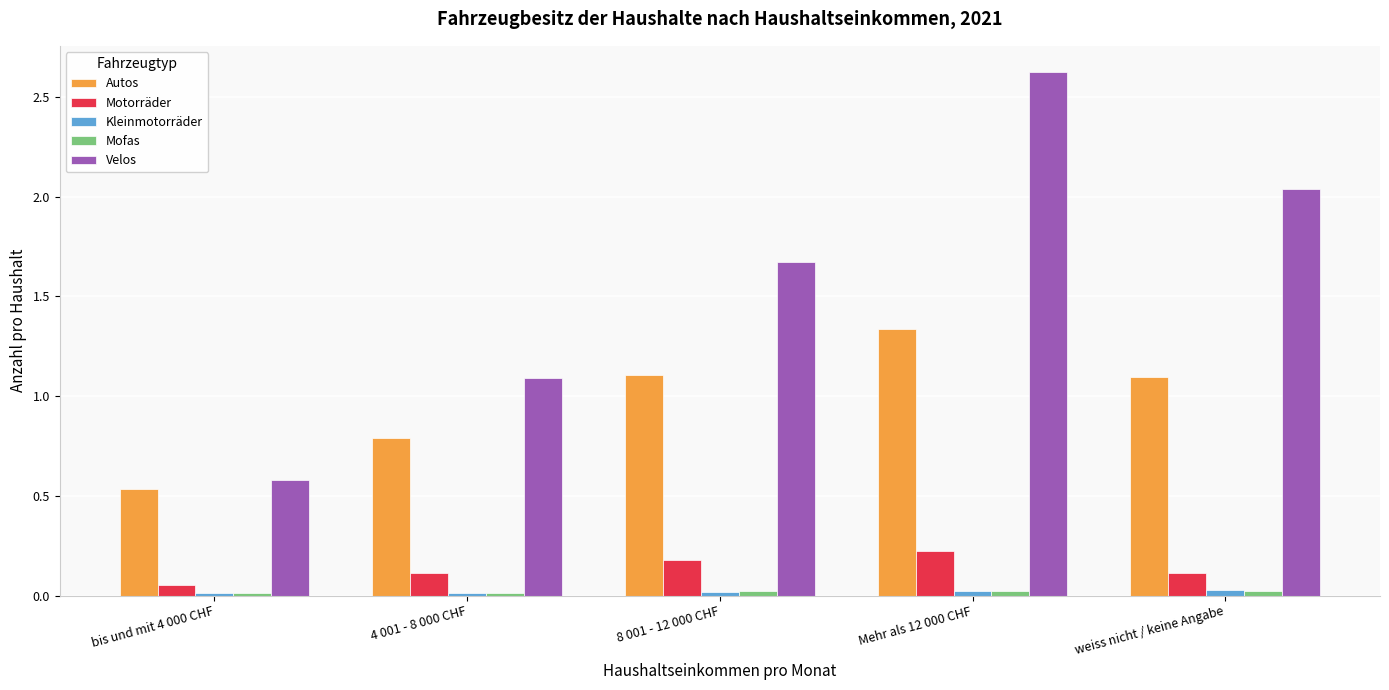

At which category does the chart reach its peak across all series?

Mehr als 12 000 CHF